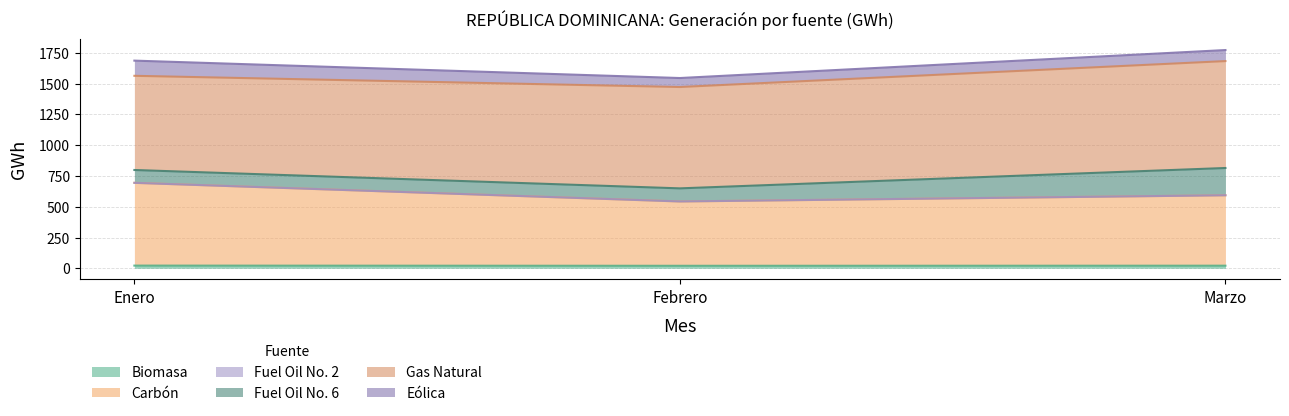

Which has a higher value, Marzo or Enero?

Enero